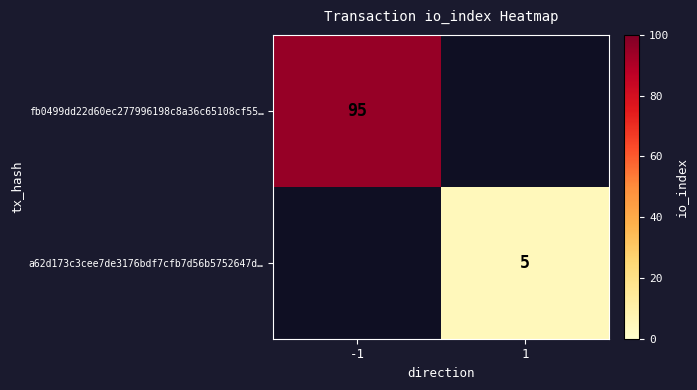

Is the value of fb0499dd22d60ec277996198c8a36c65108cf55… at -1 greater than the value of a62d173c3cee7de3176bdf7cfb7d56b5752647d… at 1?

Yes